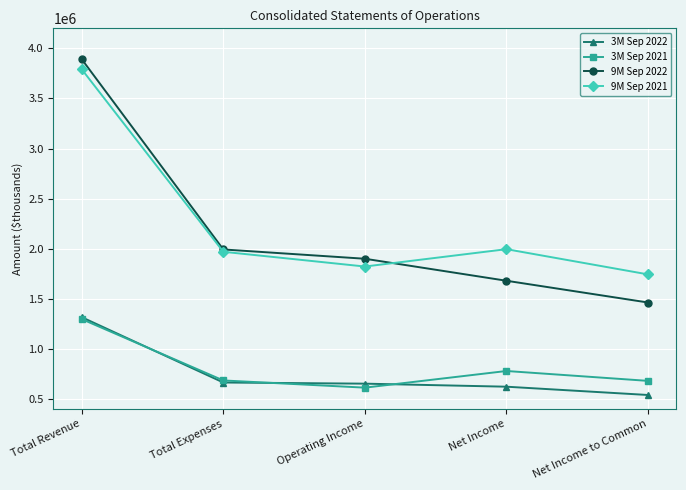

What is the label of the 5th point from the right?

Total Revenue